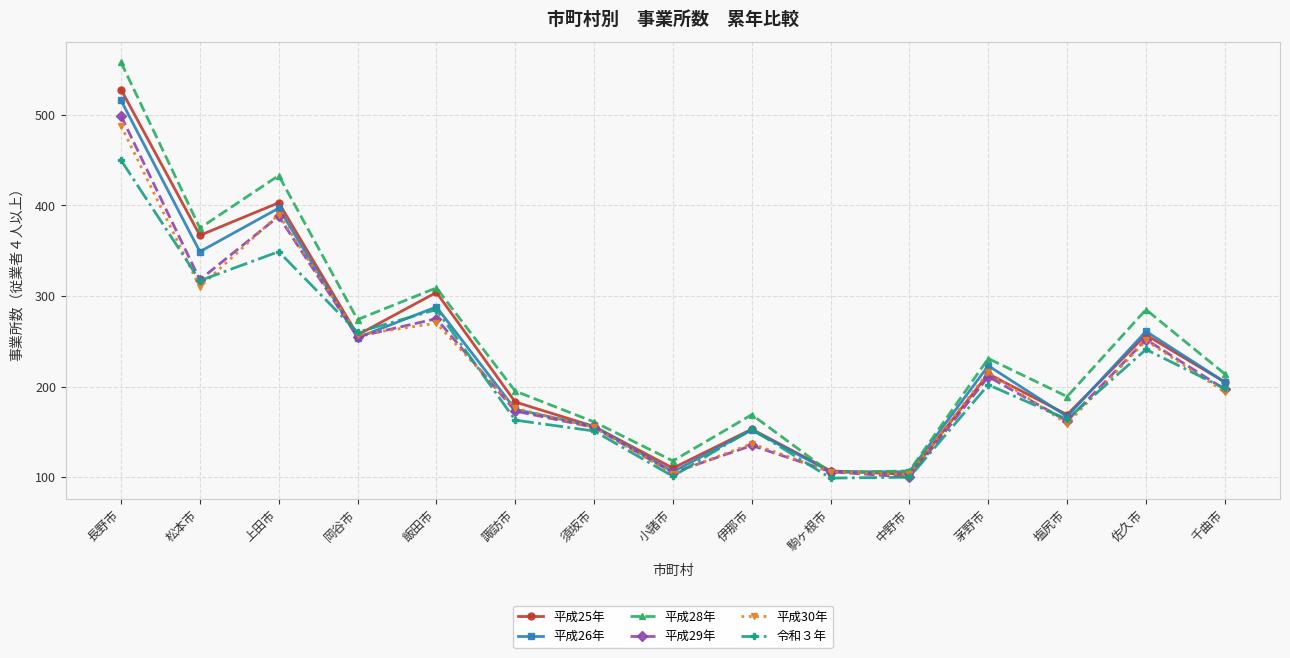

At which category is the sum across all series the highest?

長野市